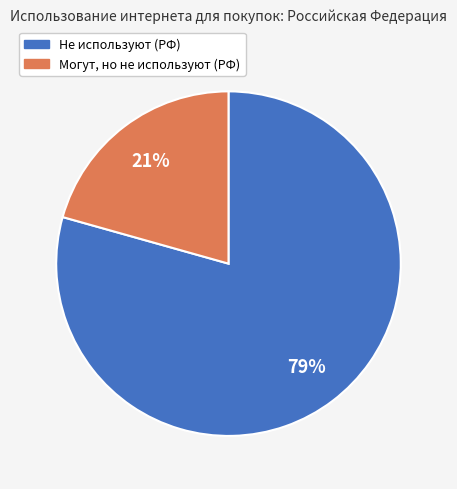

To the nearest percent, what is the average slice percentage?

50%